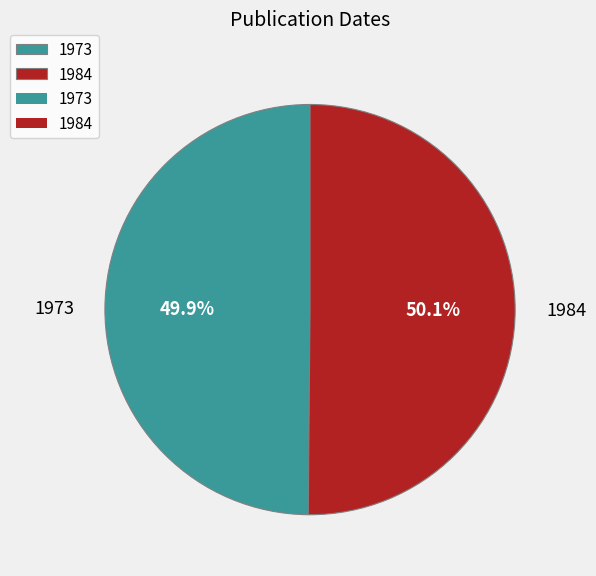

Approximately how many times larger is the value at 1984 compared to 1973?

1.0